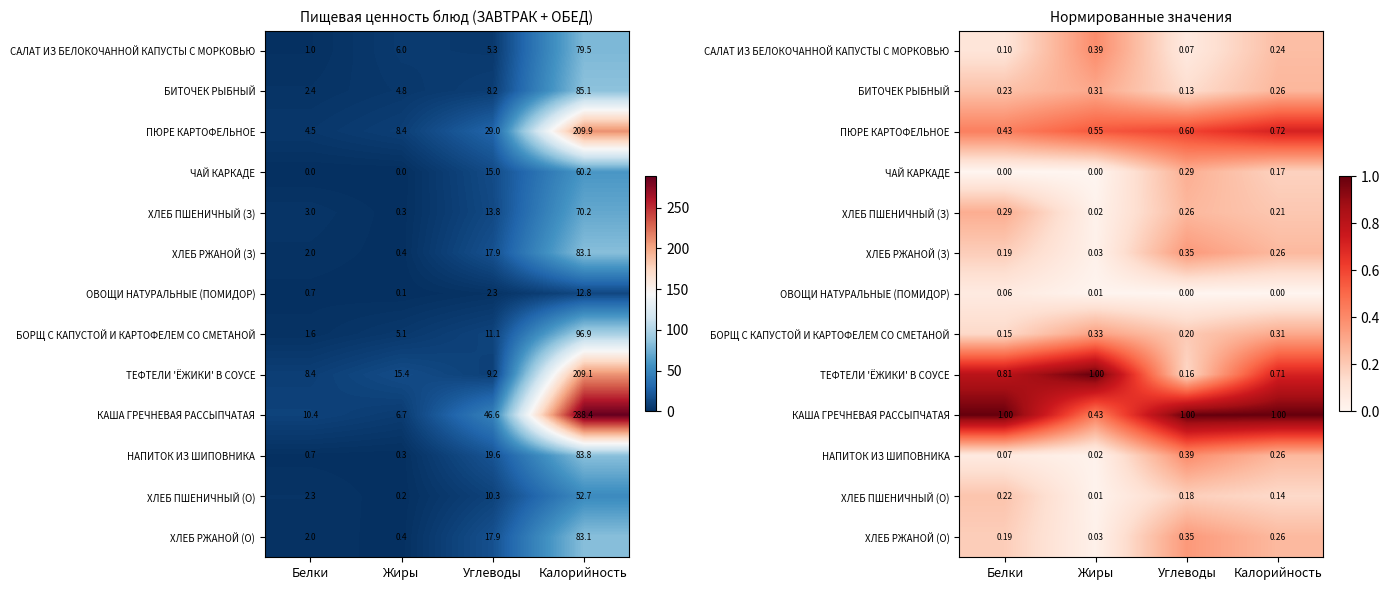

The ХЛЕБ ПШЕНИЧНЫЙ (О) series shows 0.2 at Углеводы. True or false?

True